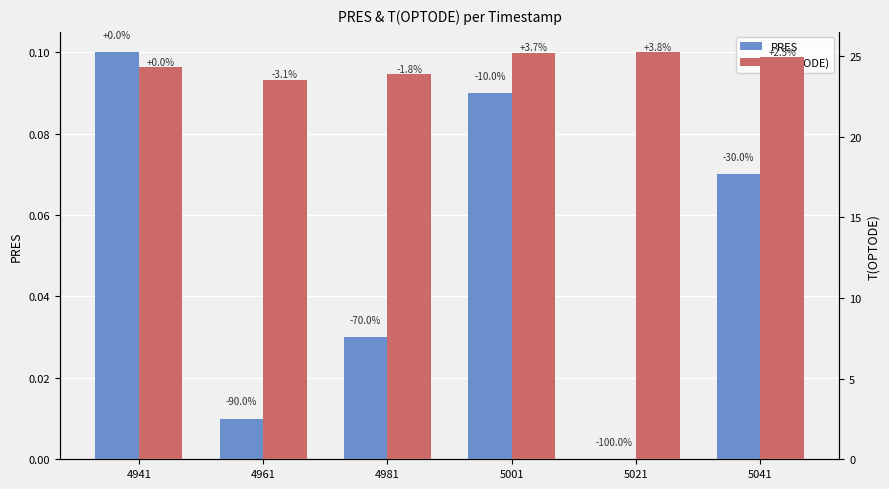

What is the value of the T(OPTODE) bar at the 1st from the left?

24.3